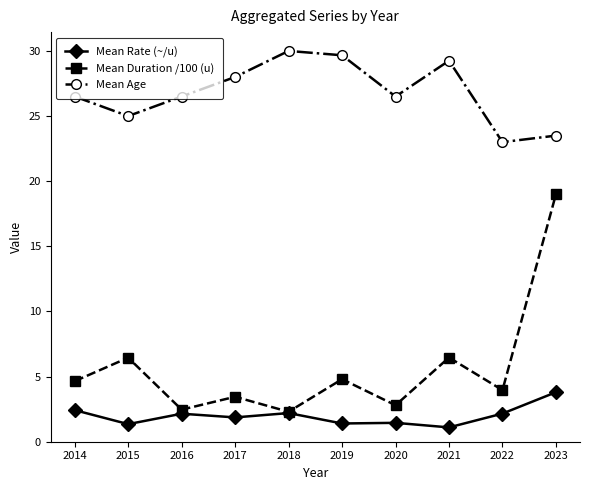

What is the sum of the Mean Age values at 2020 and 2016?

53.0